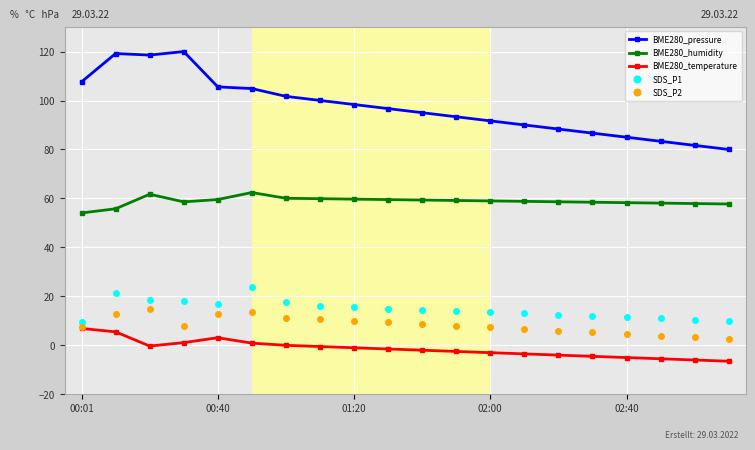

How many lines are shown in the chart?

5